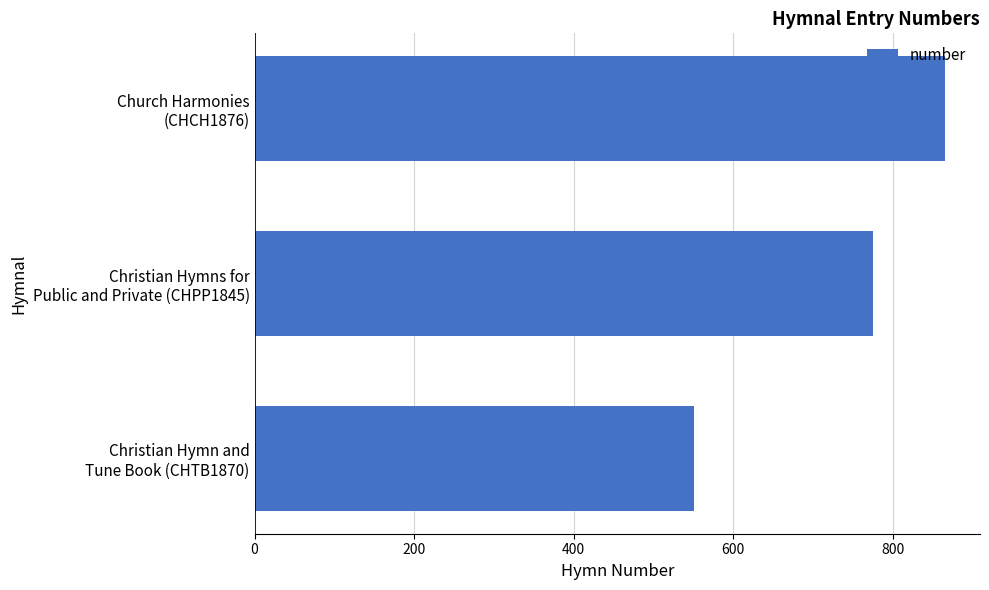

What is the maximum value shown in the chart?

866